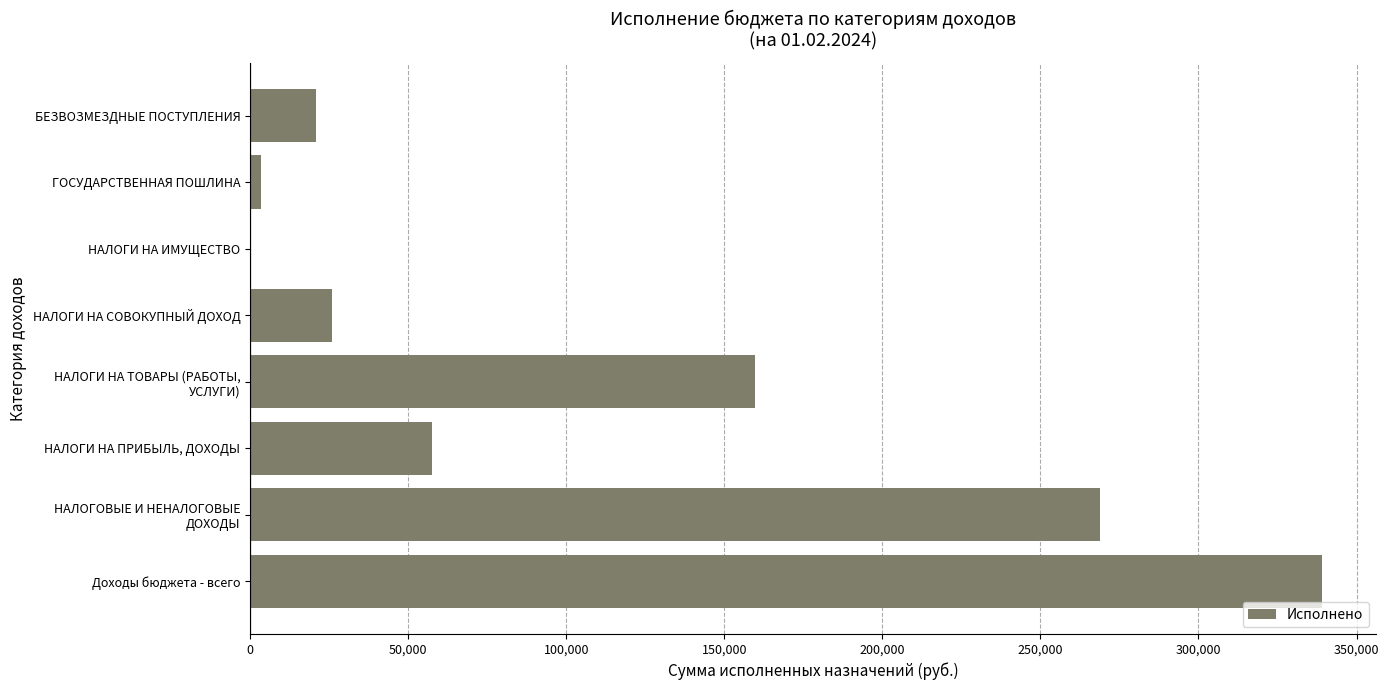

Is it true that the value at НАЛОГИ НА ПРИБЫЛЬ, ДОХОДЫ is 57412.8?

True